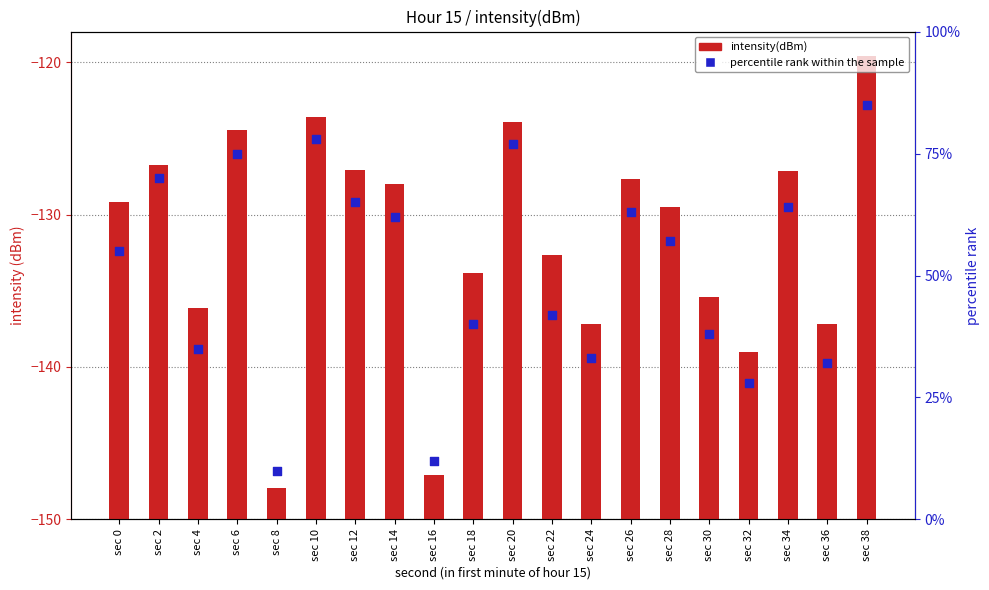

Which series contains the highest Y value?

percentile rank within the sample